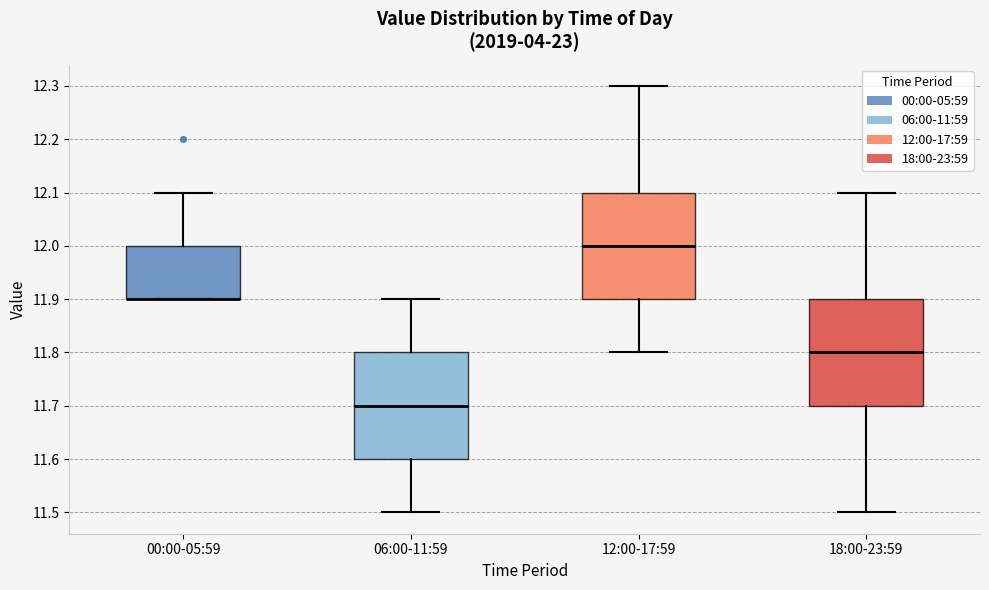

Reading left to right, transcribe this box plot: for each box, give where its median line is, the range the box spans, and where its two whiskers end, as read against the y-axis. The values are not printed on the chart, so give them approximately, as read against the axis.

00:00-05:59: median 11.9 (drawn on the box's lower edge), box 11.9 to 12.0, whiskers 11.9 to 12.1
06:00-11:59: median 11.7, box 11.6 to 11.8, whiskers 11.5 to 11.9
12:00-17:59: median 12.0, box 11.9 to 12.1, whiskers 11.8 to 12.3
18:00-23:59: median 11.8, box 11.7 to 11.9, whiskers 11.5 to 12.1